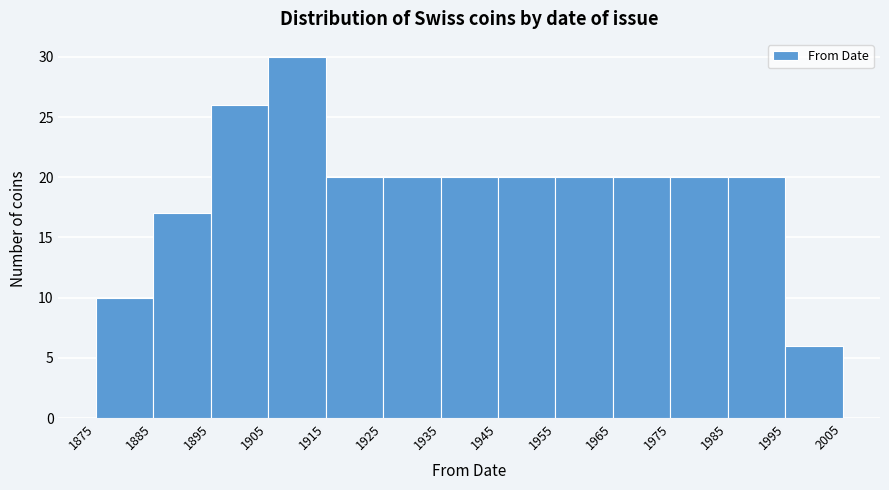

Over which range of the x-axis is the bar tallest?

1905 to 1915